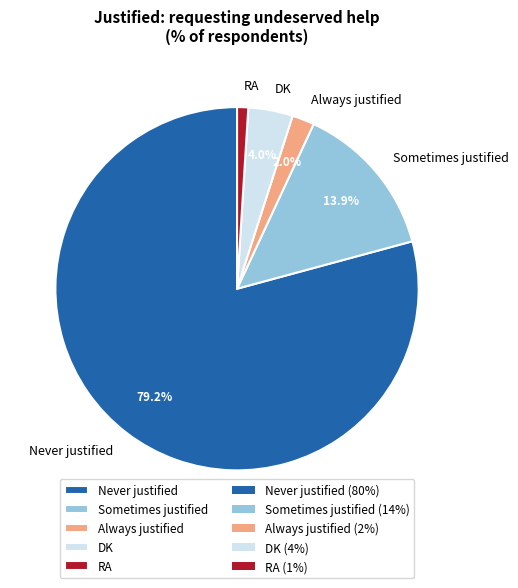

To the nearest percent, what is the difference between the Sometimes justified and DK slice percentages?

10%